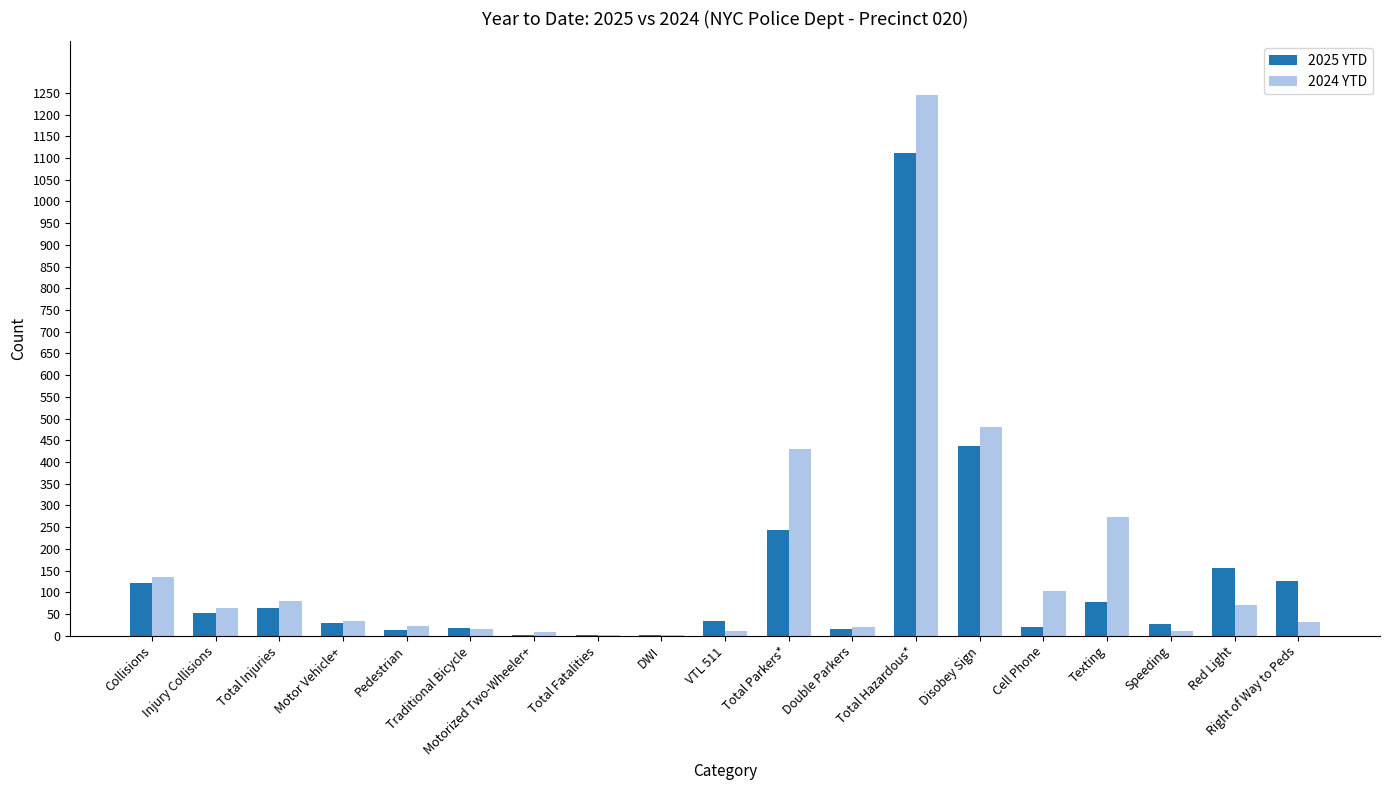

Is the value of 2025 YTD at Total Fatalities greater than the value of 2024 YTD at Injury Collisions?

No